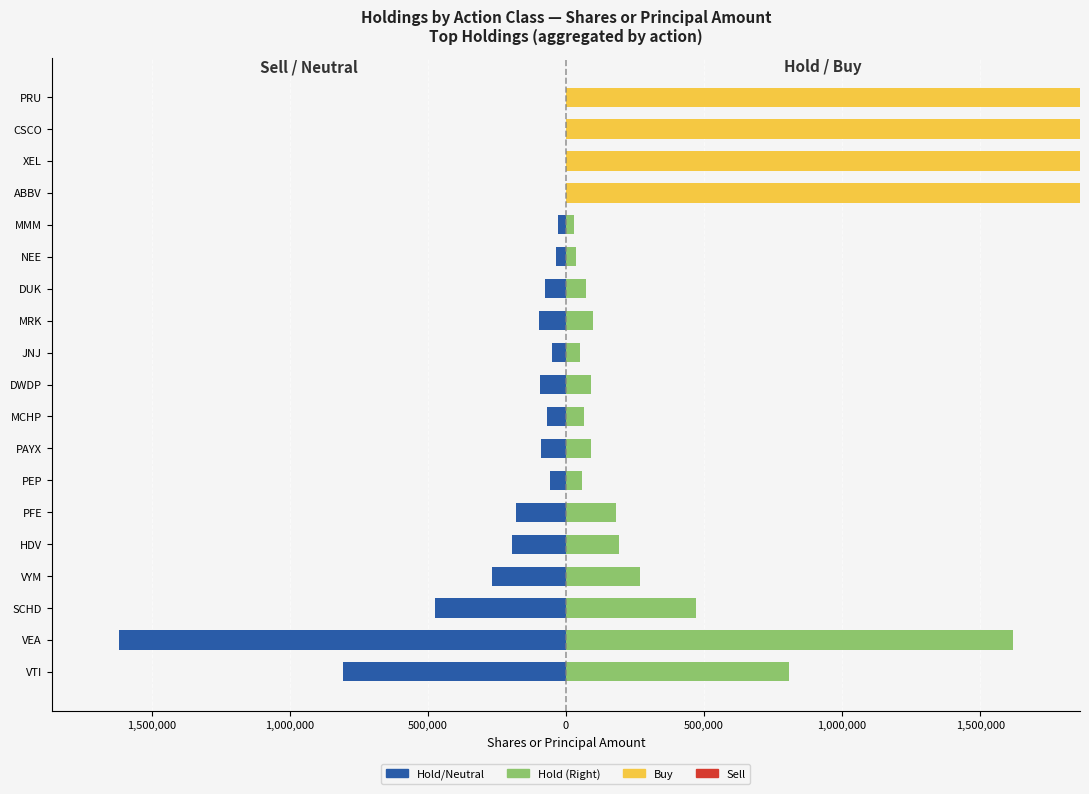

What is the greatest value displayed?

6198000.0